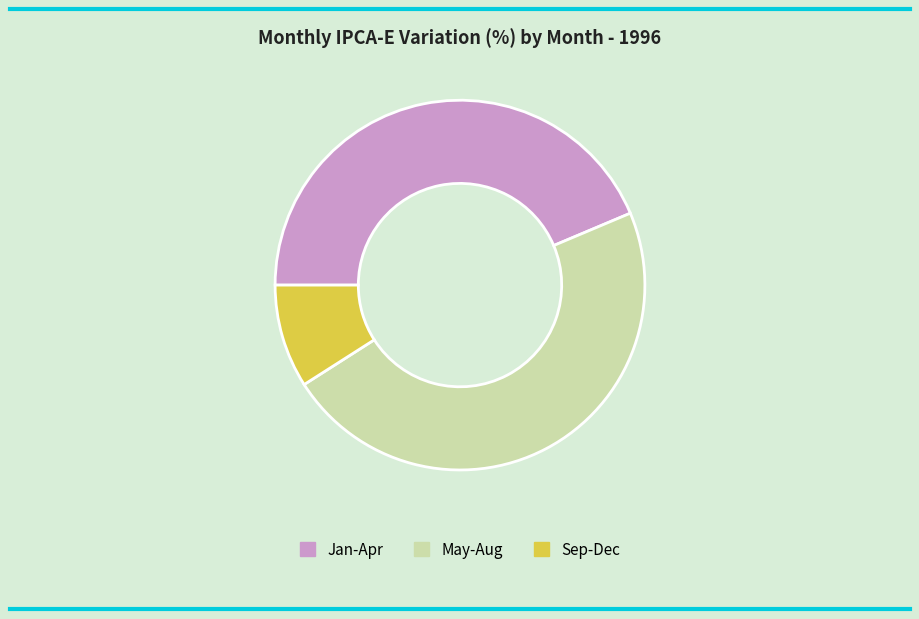

Rank the categories by value from highest to lowest.

May-Aug, Jan-Apr, Sep-Dec